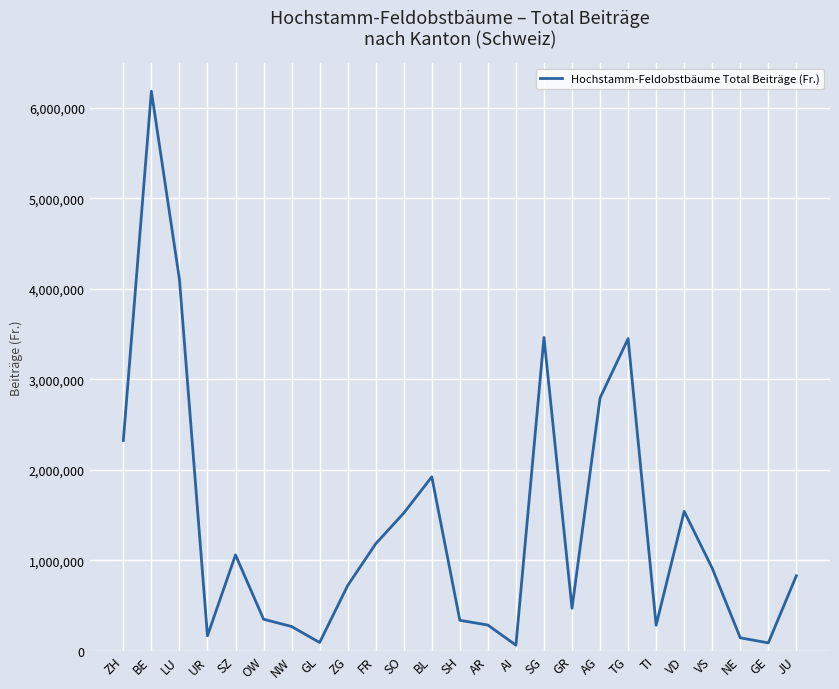

What is the difference between the maximum and minimum values?

6125651